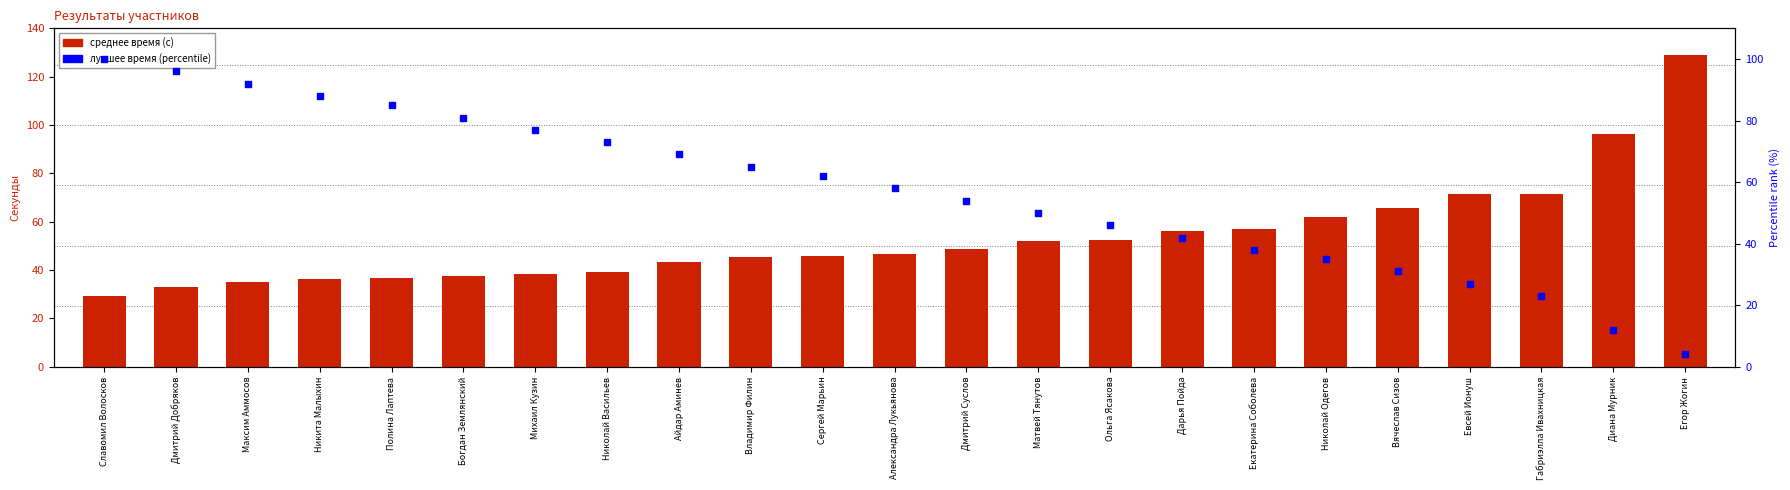

Which series reaches the minimum Y coordinate?

Лучшее (percentile)